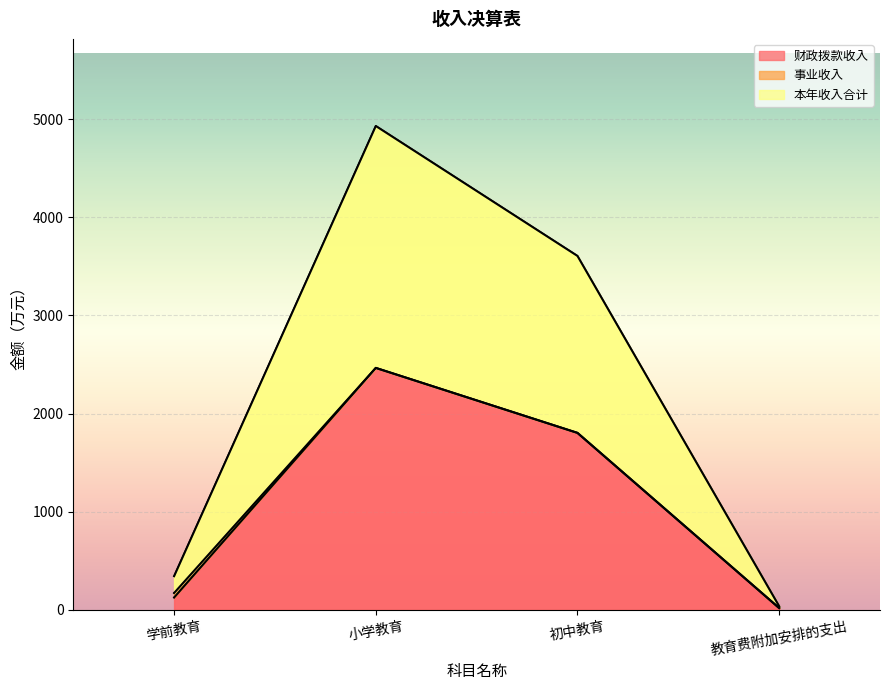

True or false: 财政拨款收入 has a value of 1495.5 at 小学教育.

False